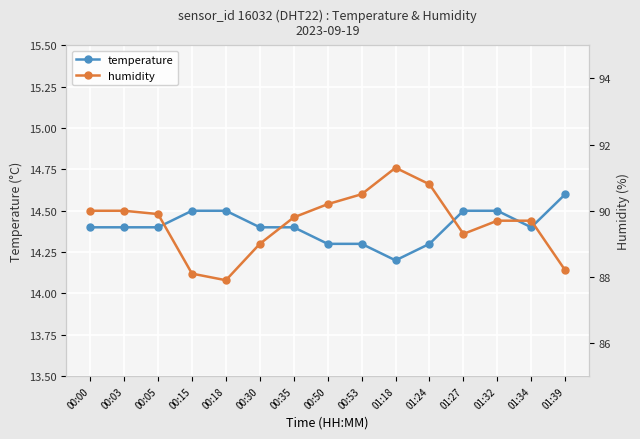

What is the average value of the humidity series?

89.6